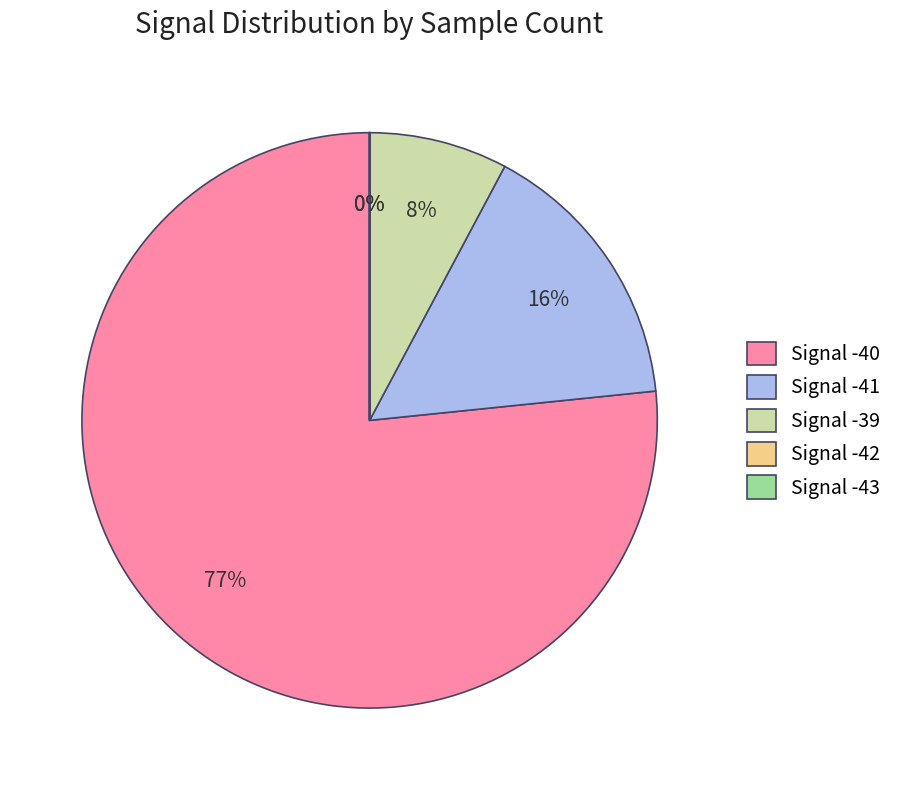

Which has a higher value, Signal -39 or Signal -40?

Signal -40